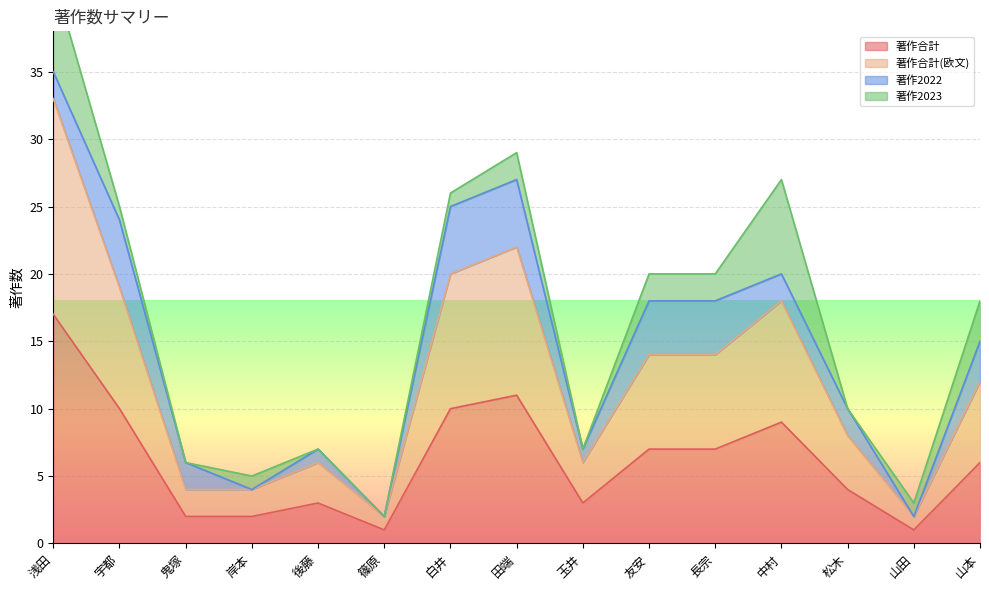

Which category has the highest value in the 著作合計 series?

浅田